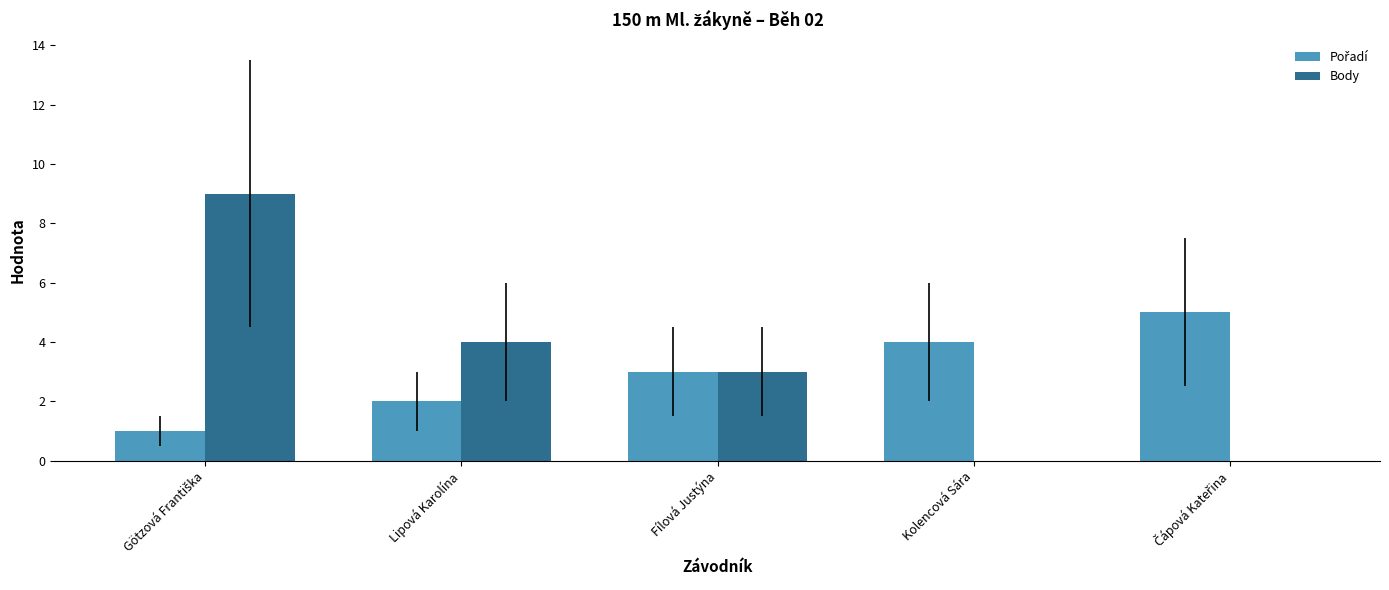

What is the greatest value displayed?

9